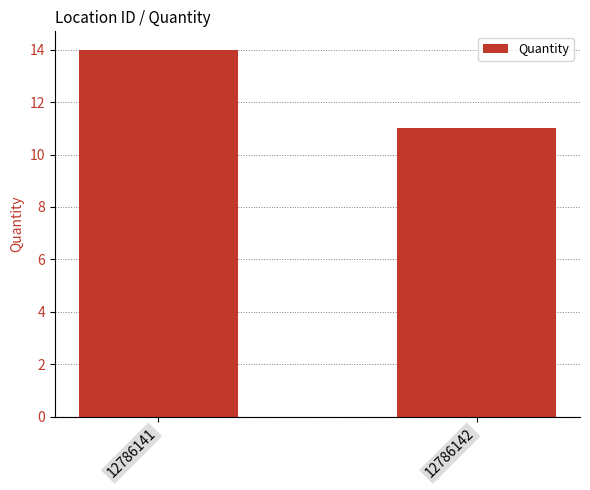

Reading left to right, transcribe all the data shown in this chart.

14	11